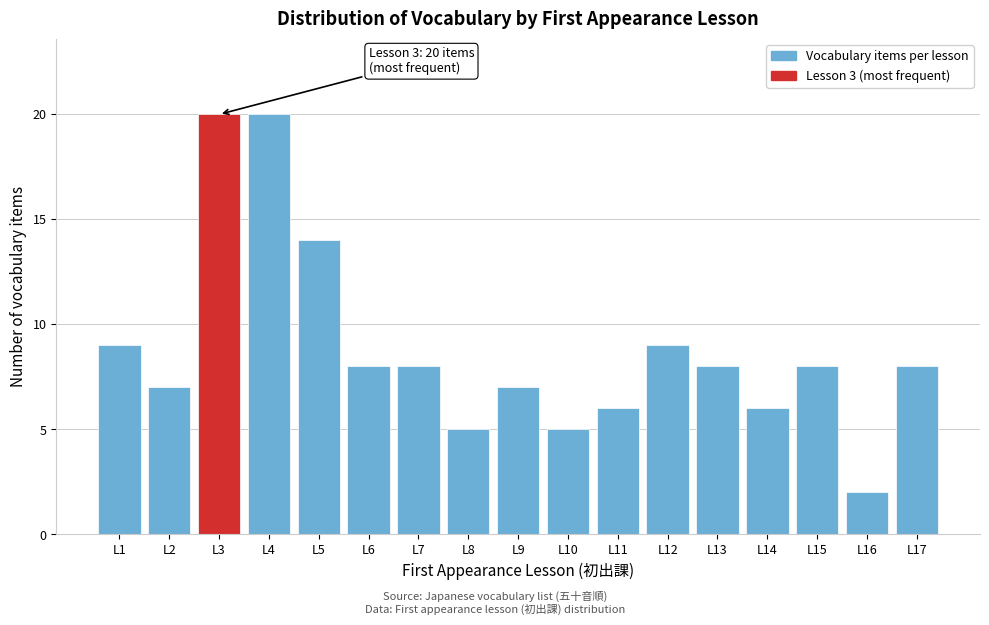

Reading left to right, transcribe all the data shown in this chart.

9	7	20	20	14	8	8	5	7	5	6	9	8	6	8	2	8